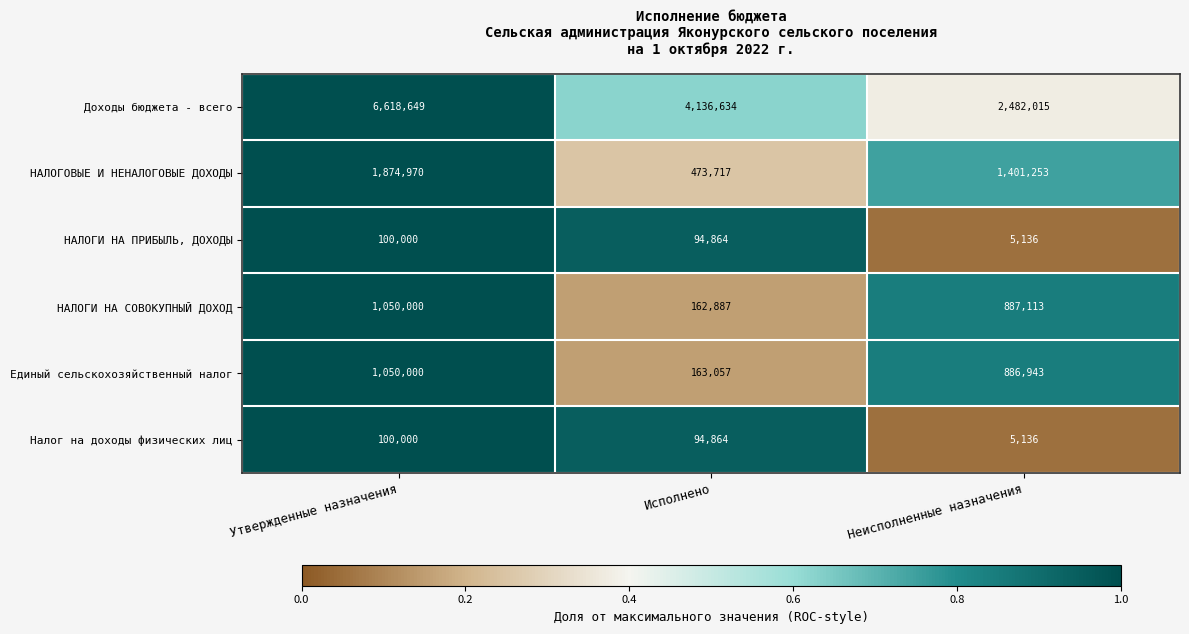

Count the Единый сельскохозяйственный налог values in the range 163057 to 1050000.

3